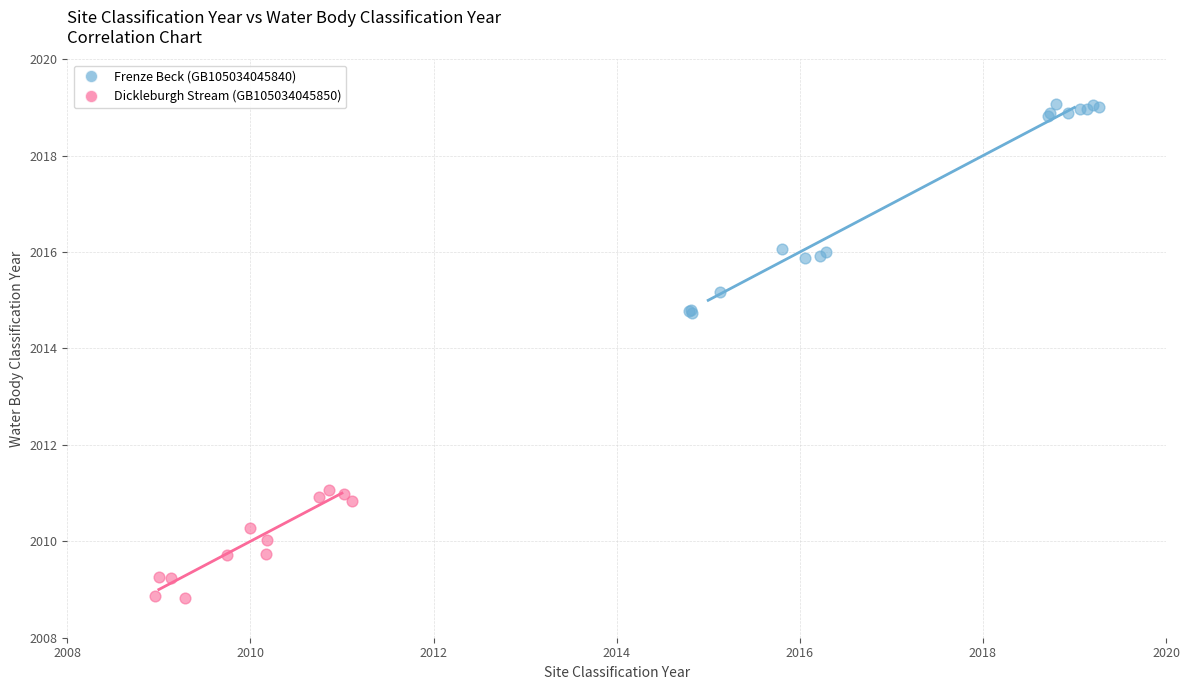

Which series reaches the maximum Y coordinate?

Frenze Beck (GB105034045840)